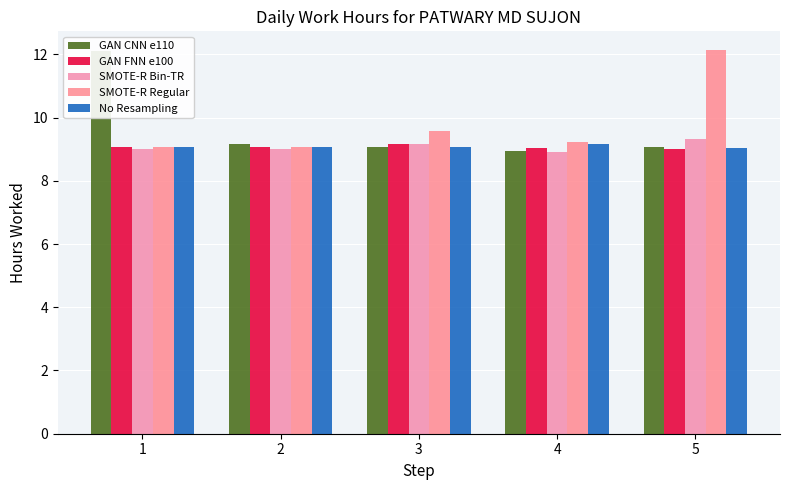

At which label does No Resampling reach its minimum?

5